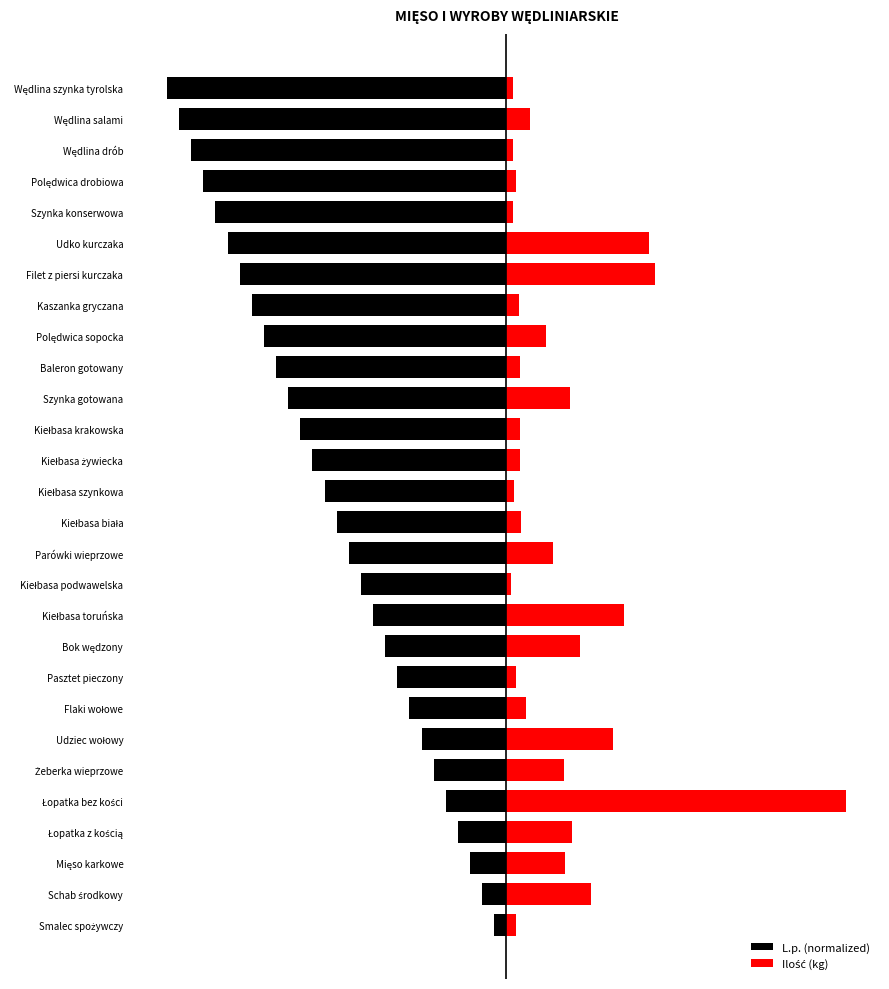

The L.p. (normalized) series shows -486.6 at Parówki wieprzowe. True or false?

True